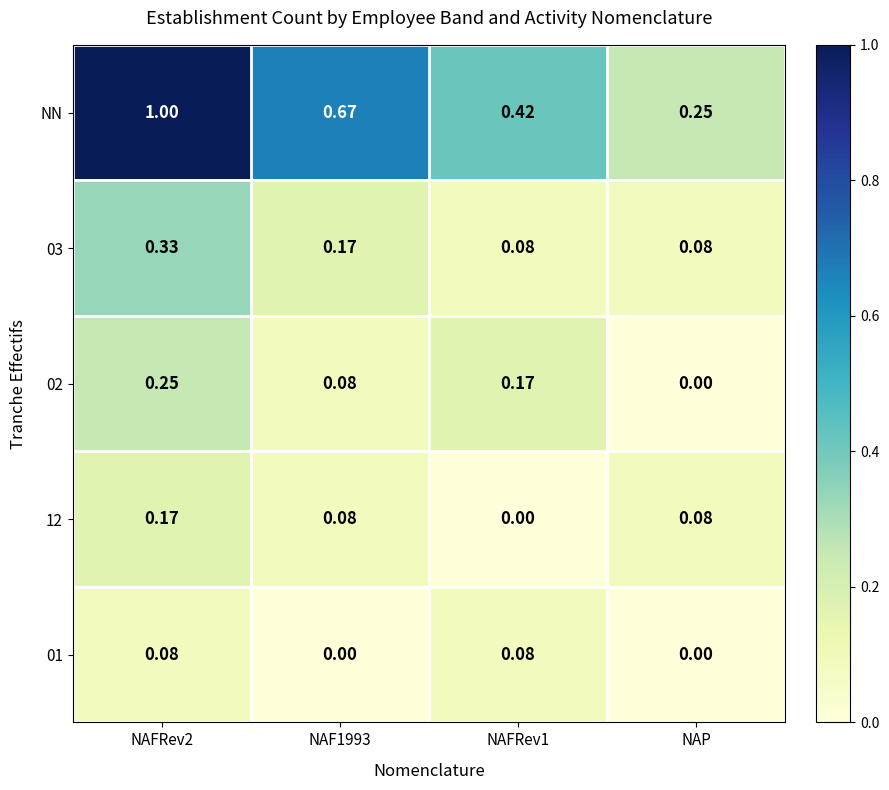

Which series has the largest total across all categories?

NN